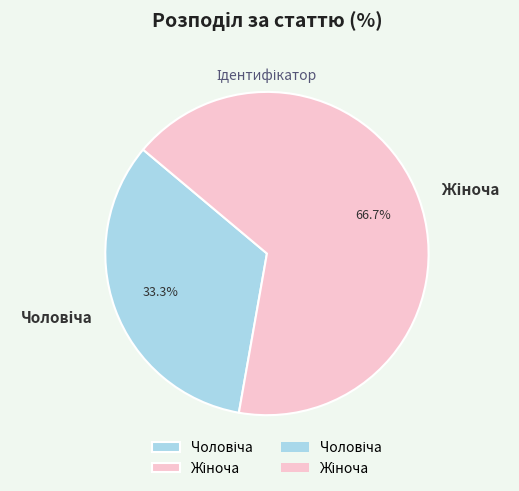

Is there any slice that represents more than half of the pie?

Yes